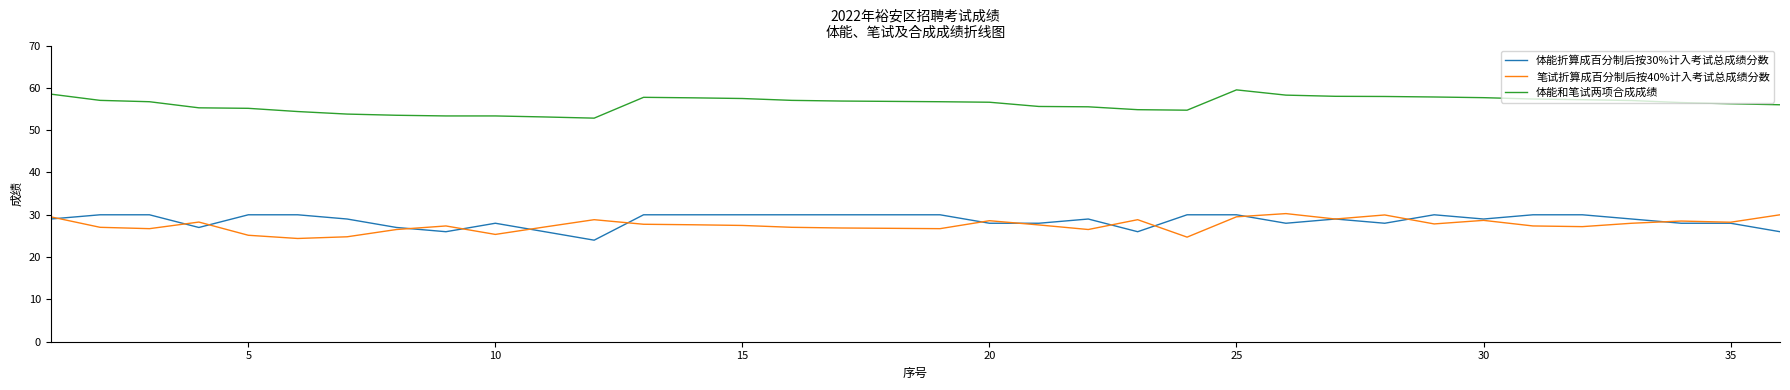

What is the minimum value for 体能折算成百分制后按30%计入考试总成绩分数?

24.0